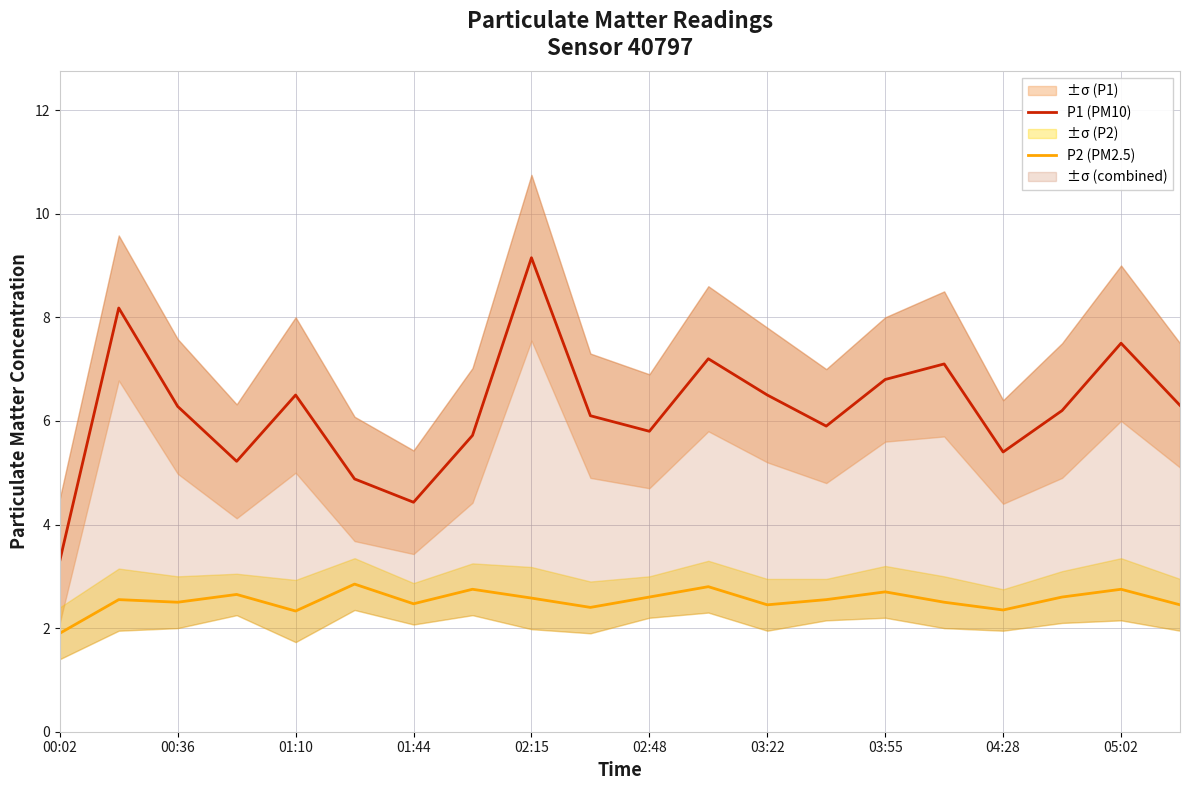

What is the highest value of the P1 (PM10) series?

9.2